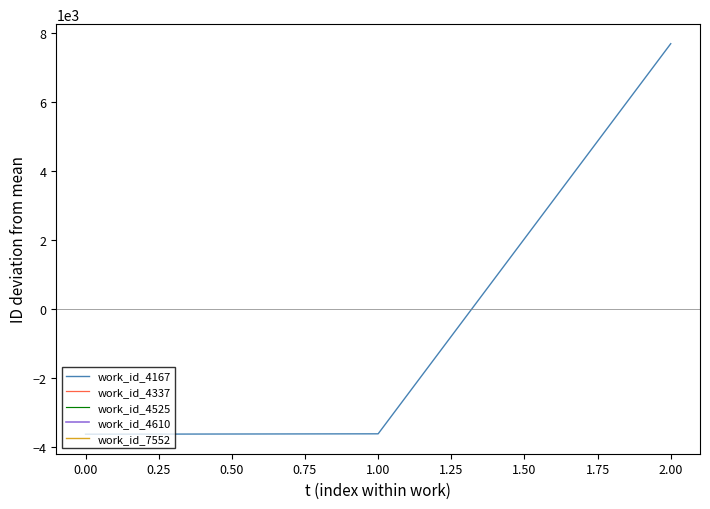

Reading left to right, what are all the values shown in this chart?

-3642.1	-3631.1	7680.9